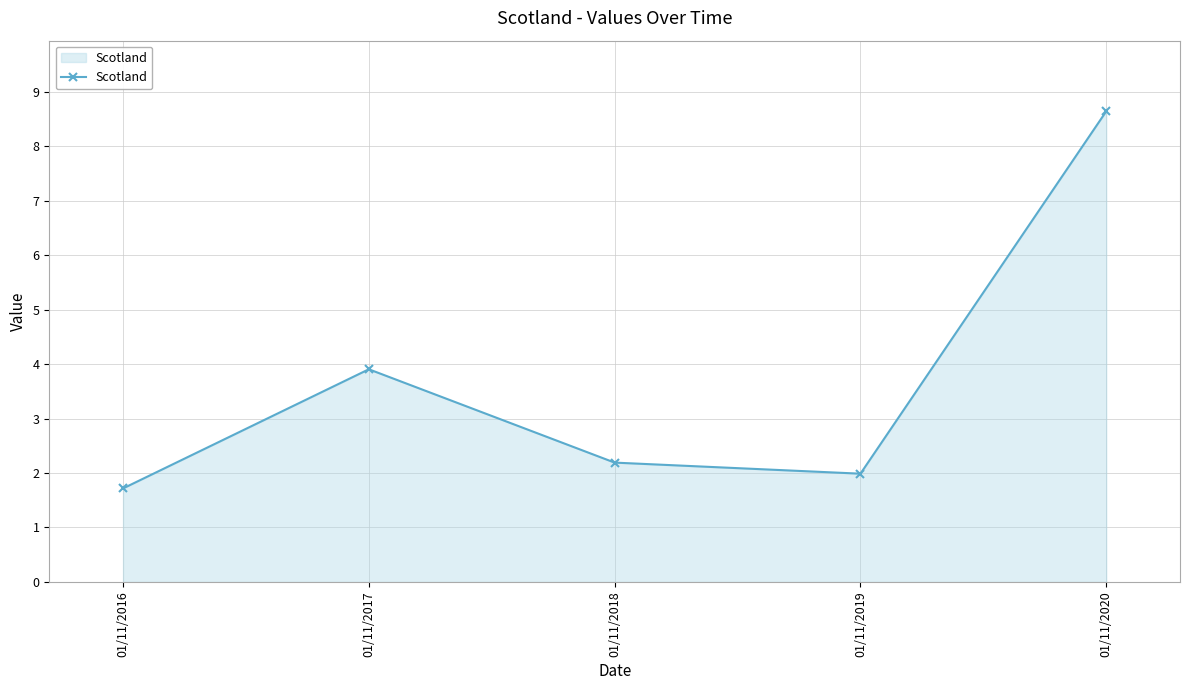

Where is the data nearest to the value 5?

01/11/2017